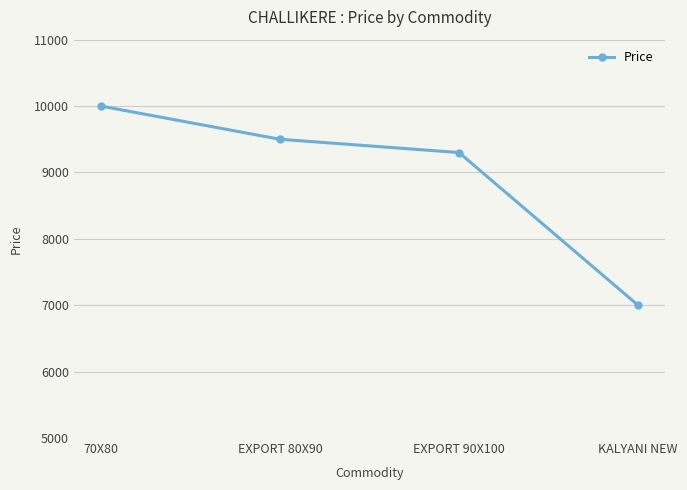

How many series are shown in this chart?

1